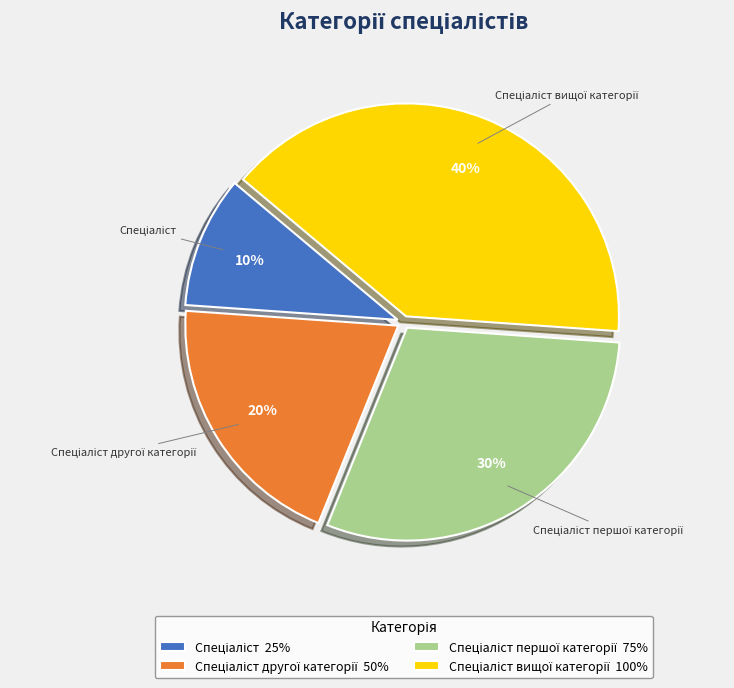

Does any single category account for the majority?

No